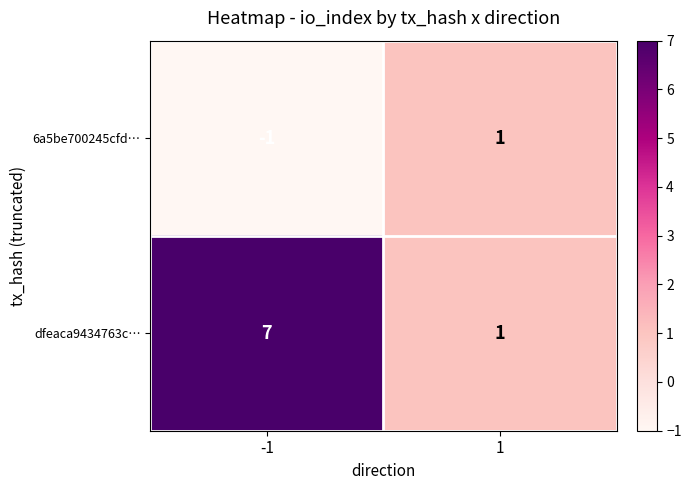

Which series changed the most between -1 and 1?

dfeaca9434763c…